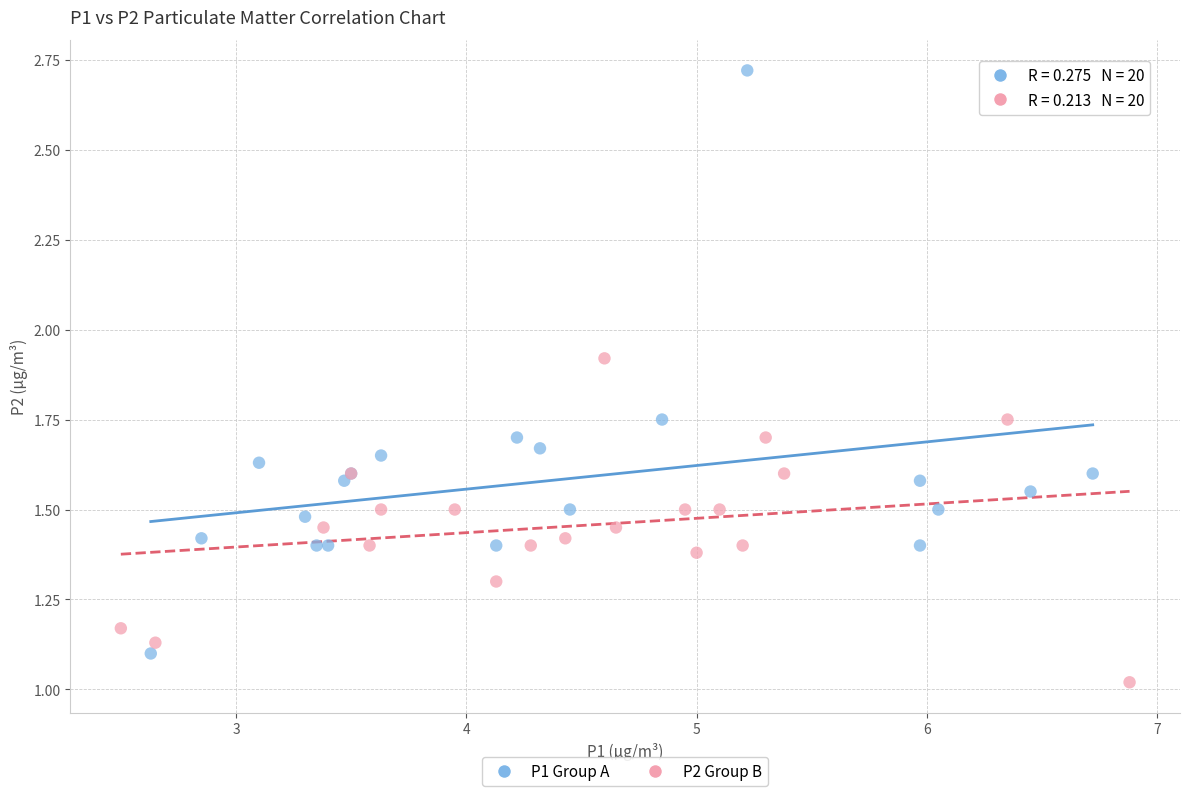

Which series reaches the maximum Y coordinate?

P1 Group A